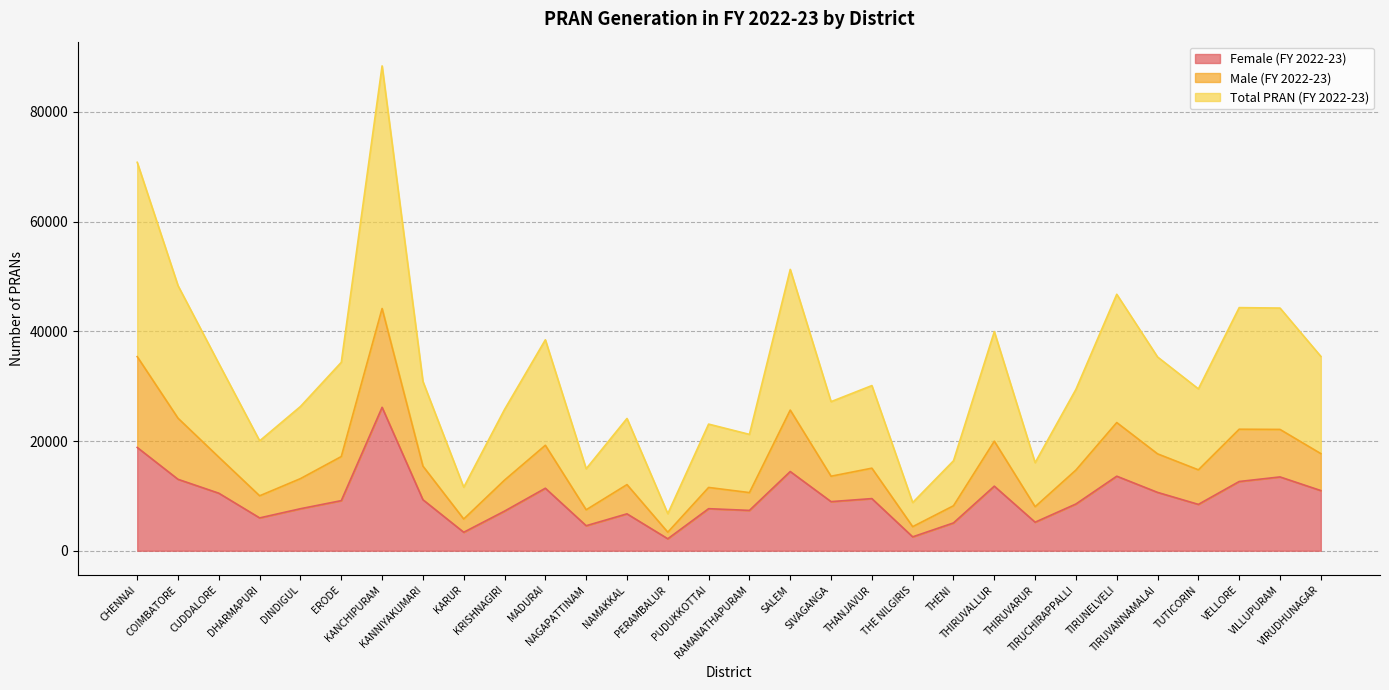

At which category does Female (FY 2022-23) reach its first local peak?

KANCHIPURAM